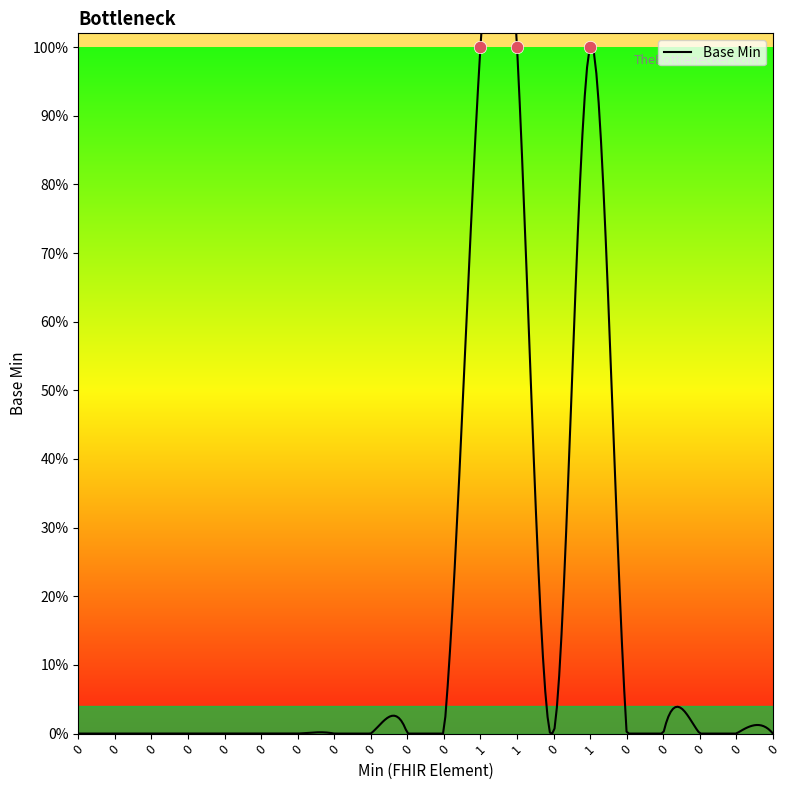

Approximately how many times larger is the value at 1 compared to 1?

1.0